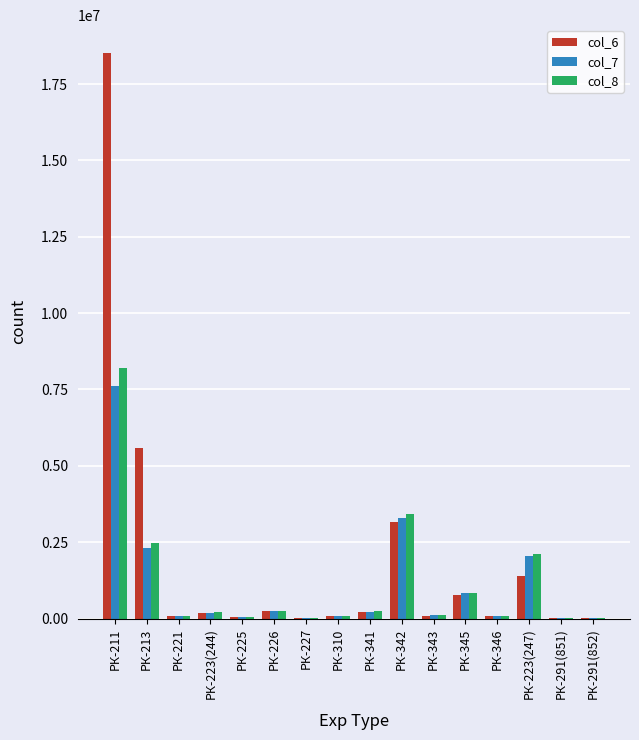

Where does the col_8 series first go above 198500?

РК-211